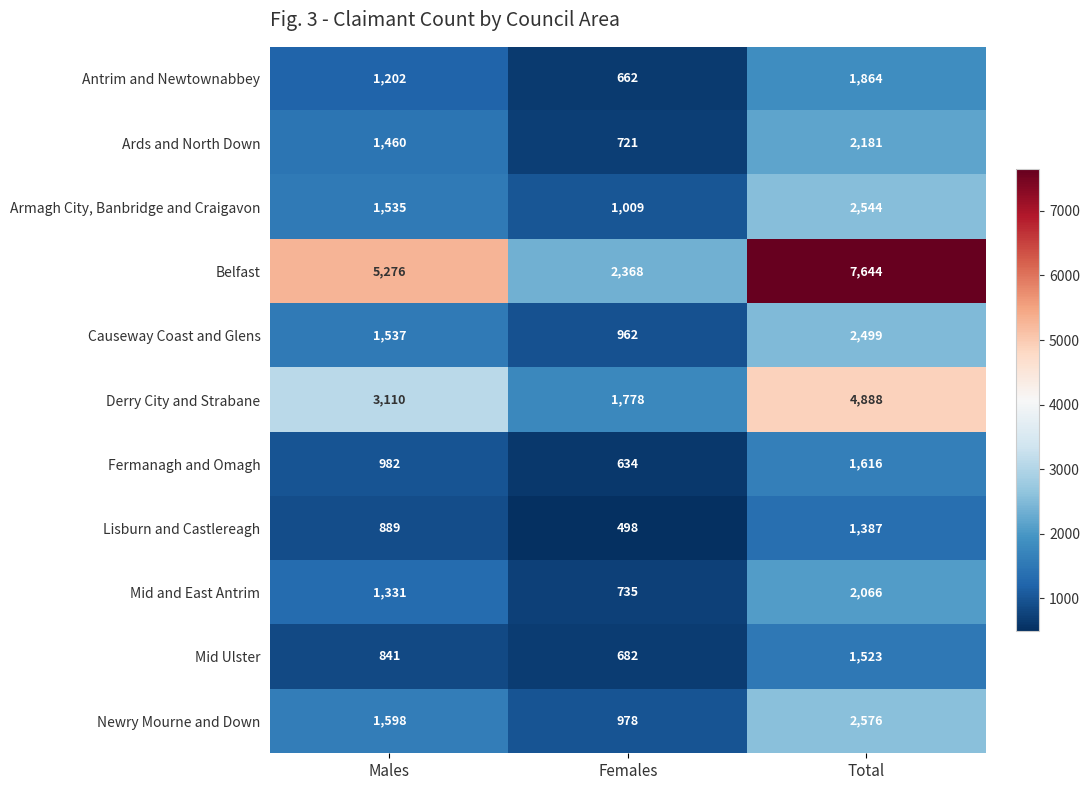

What is the total value across all series at Males?

19761